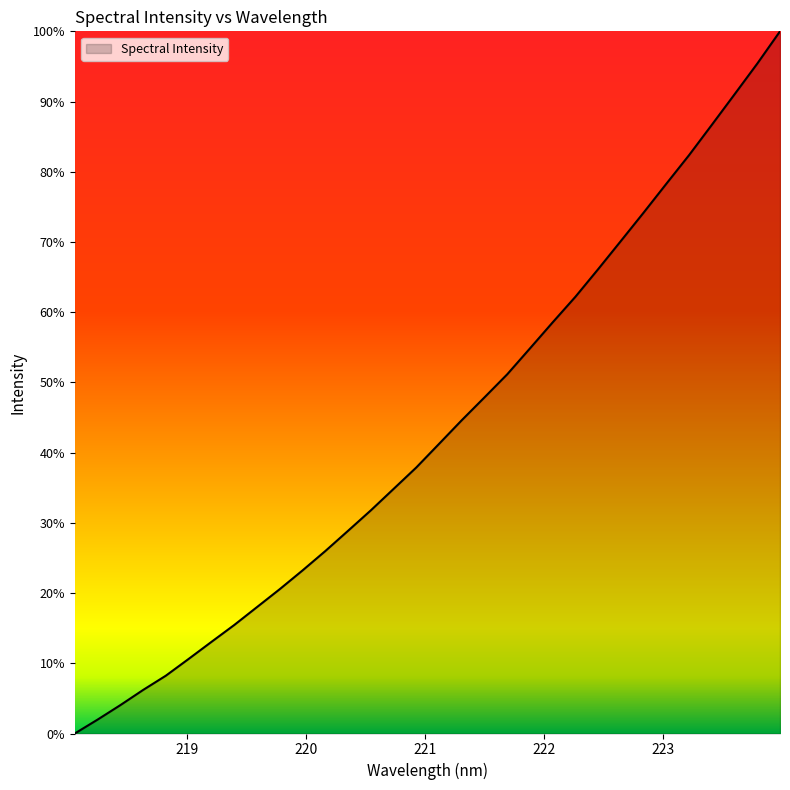

Rank the categories by value from highest to lowest.

223.9802, 223.7895, 223.5987, 223.408, 223.2172, 223.0264, 222.8355, 222.6447, 222.4538, 222.263, 222.0721, 221.8812, 221.6902, 221.4993, 221.3083, 221.1174, 220.9264, 220.7354, 220.5444, 220.3533, 220.1623, 219.9712, 219.7801, 219.589, 219.3979, 219.2067, 219.0156, 218.8244, 218.6332, 218.442, 218.2508, 218.0596